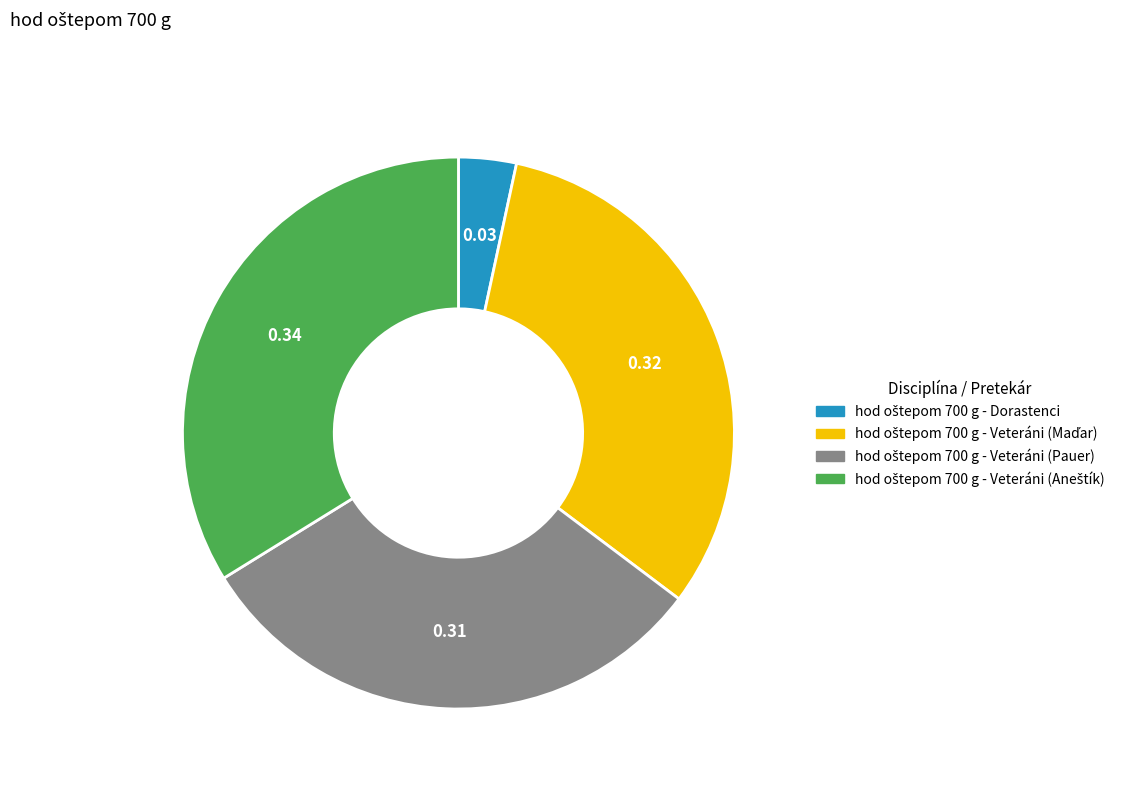

Is there a majority slice in this chart?

No